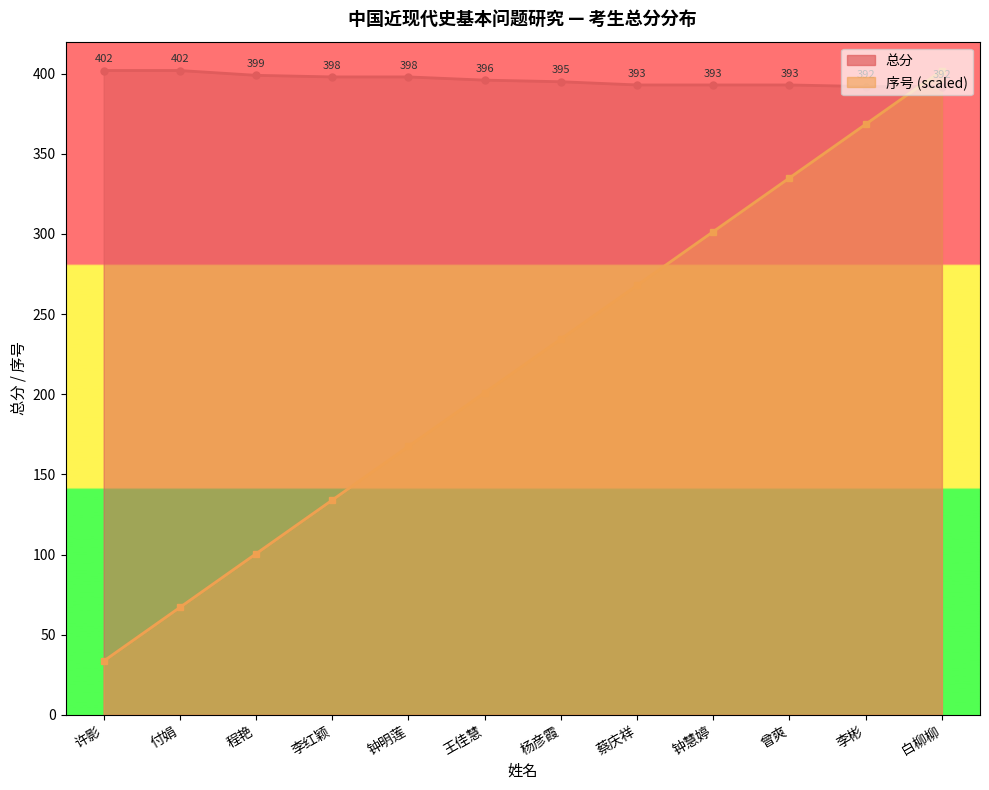

At which category is the sum across all series the highest?

白柳柳